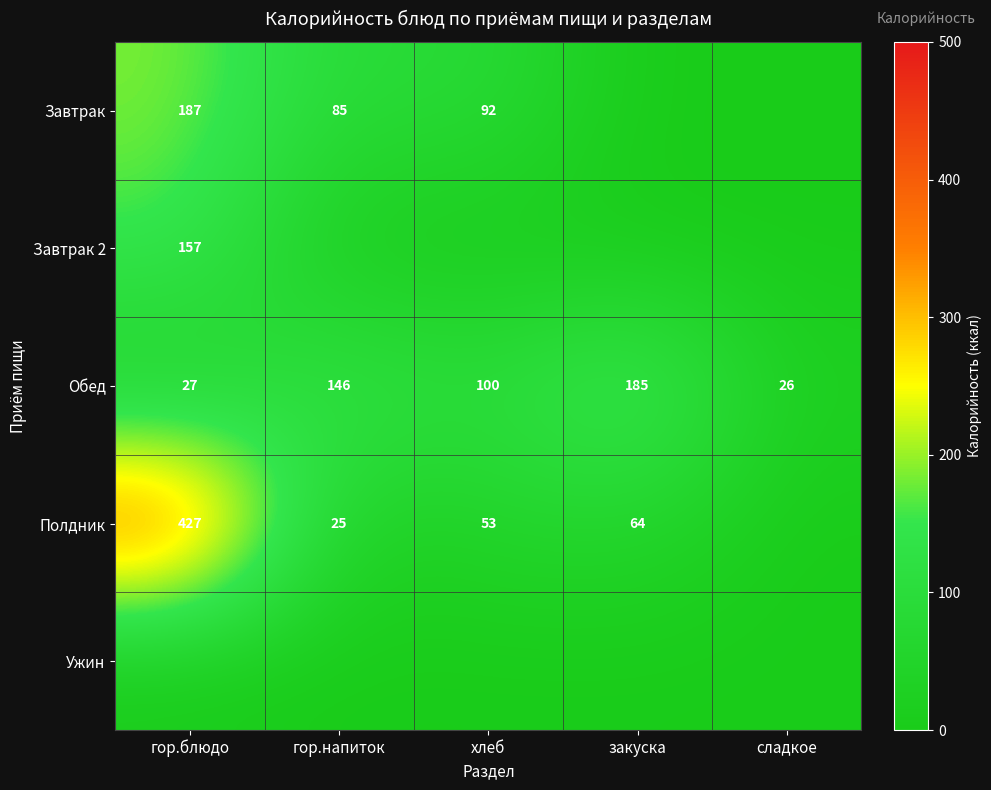

What is the sum of all Обед values?

484